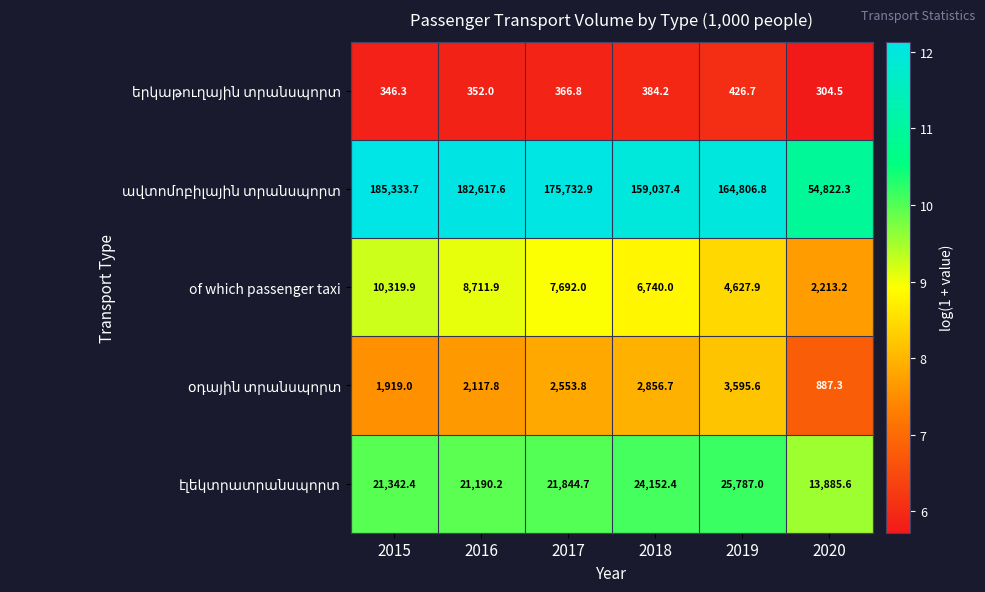

Where is of which passenger taxi nearest to the value 6266?

2018